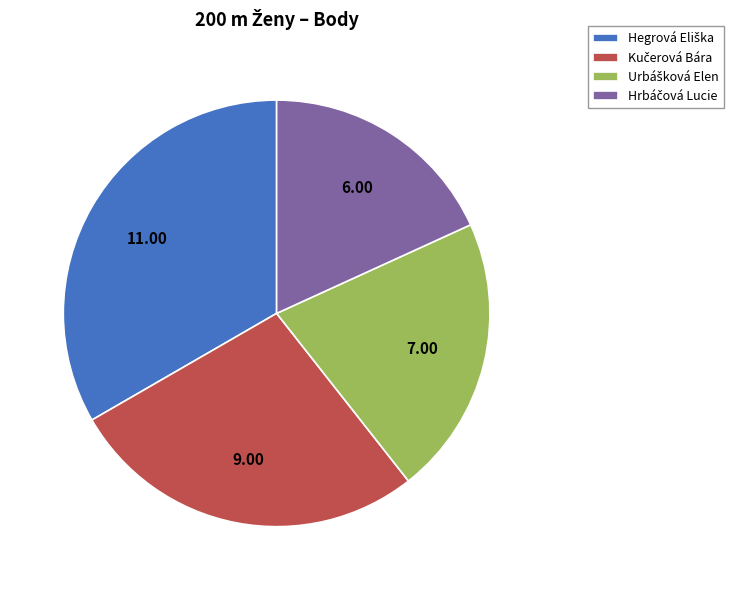

How many segments does this pie chart have?

4